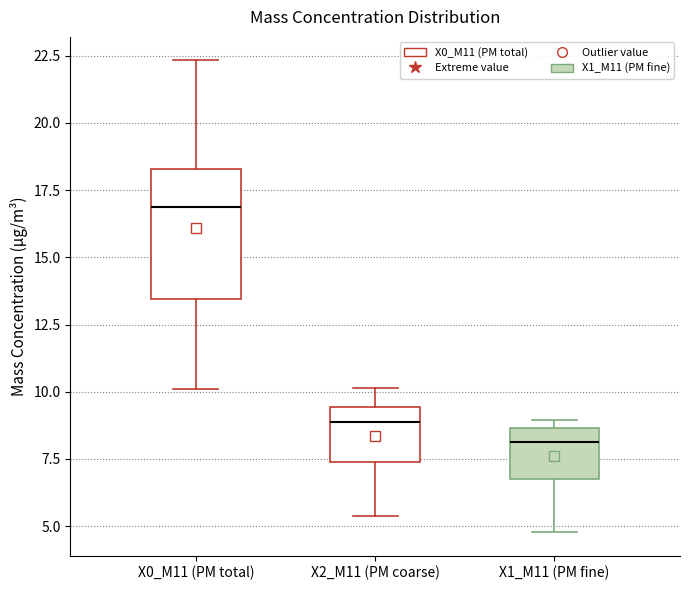

Which box has the lowest median line?

X1_M11 (PM fine)